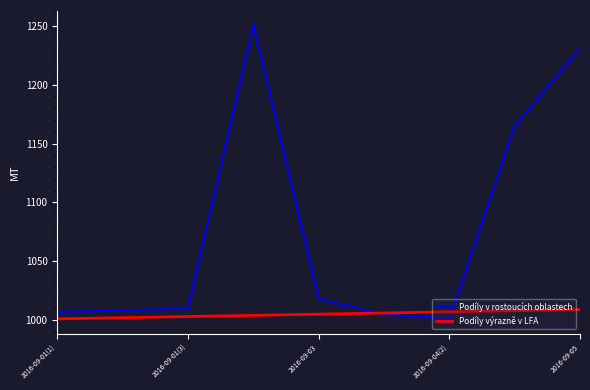

Which series has the widest spread of values?

Podíly v rostoucích oblastech